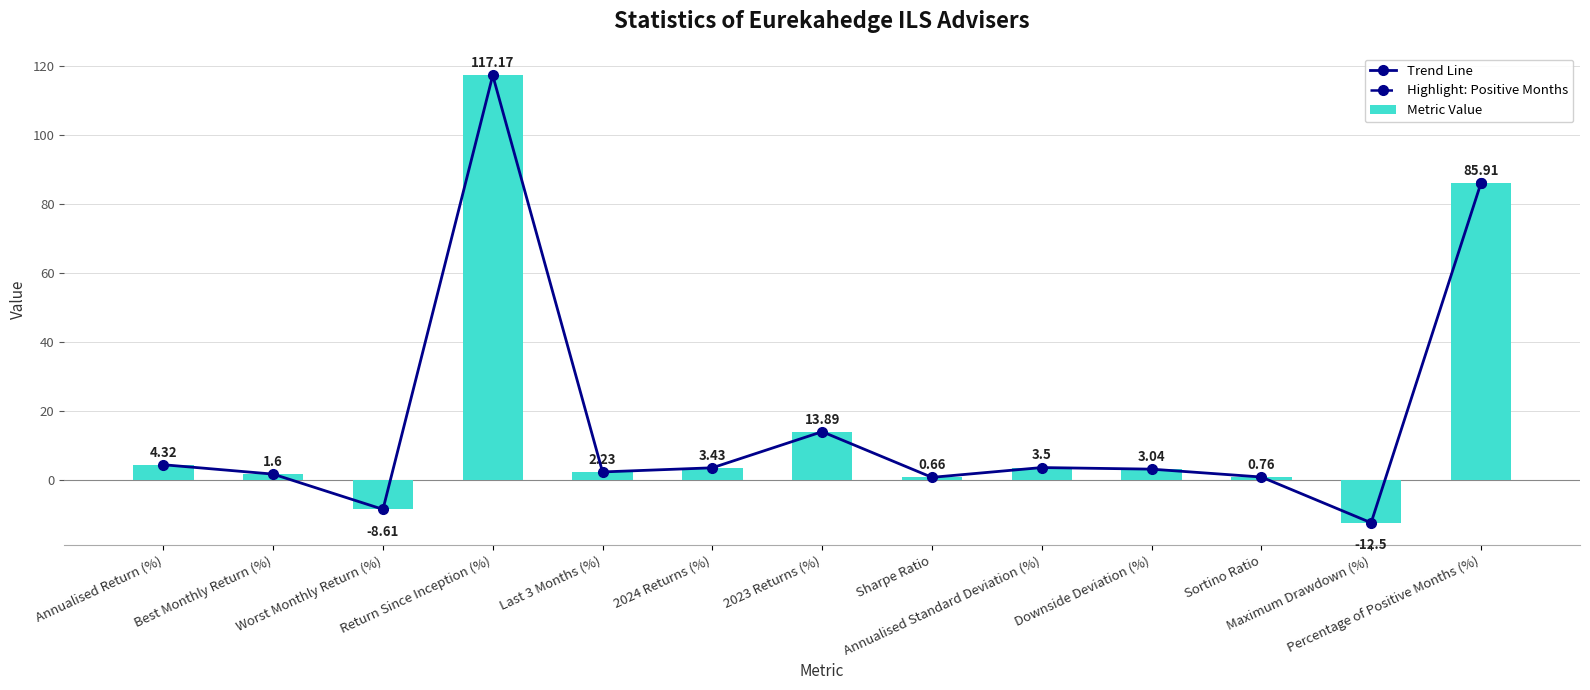

What is the average value of the Metric Value series?

16.6